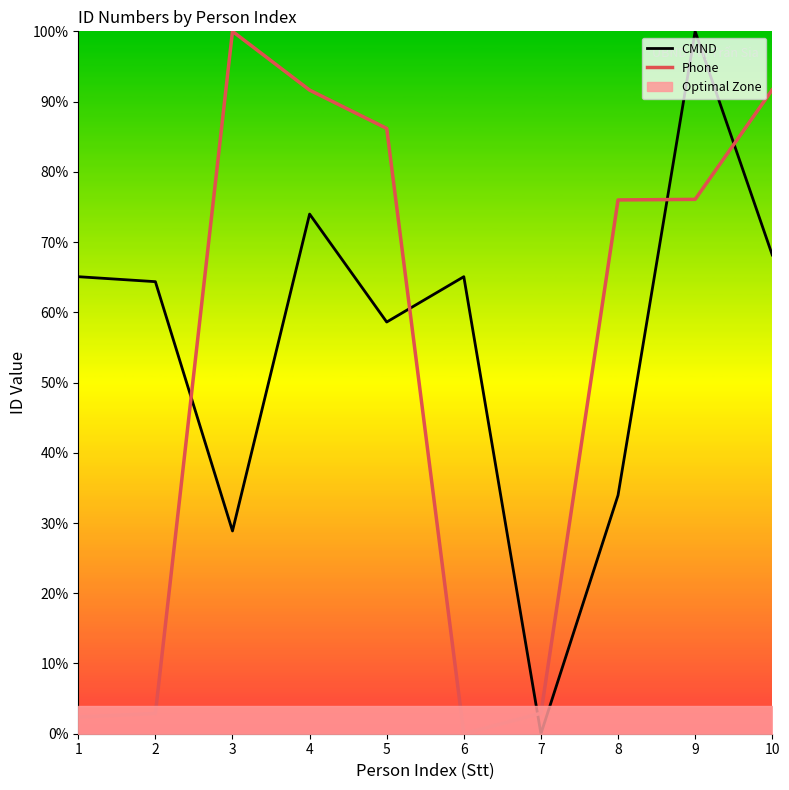

In Phone, how many points are higher than both neighbors (excluding endpoints)?

1